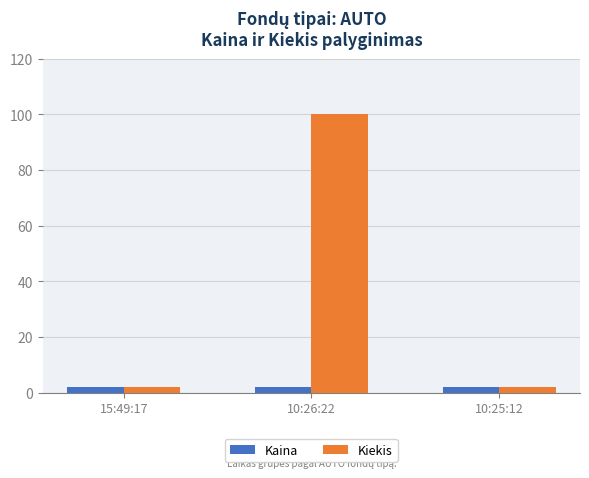

What is the difference between the Kiekis values at 10:25:12 and 10:26:22?

98.0